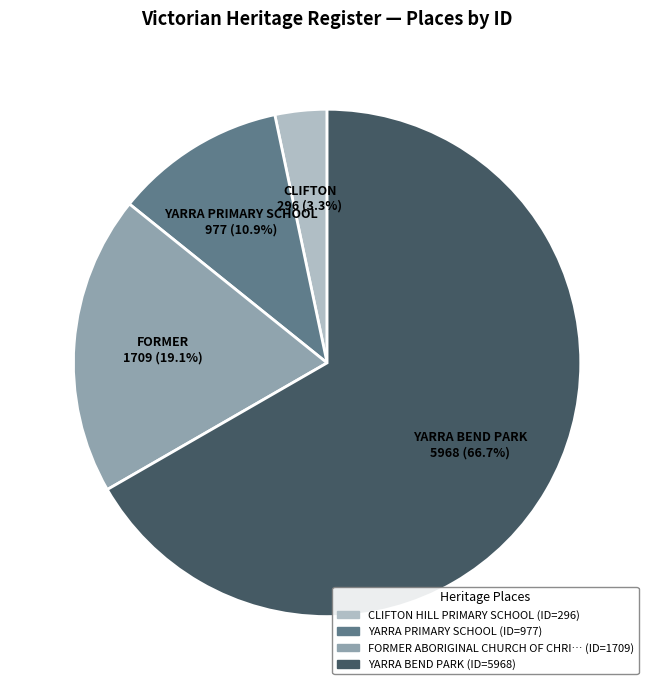

Does any single category account for the majority?

Yes